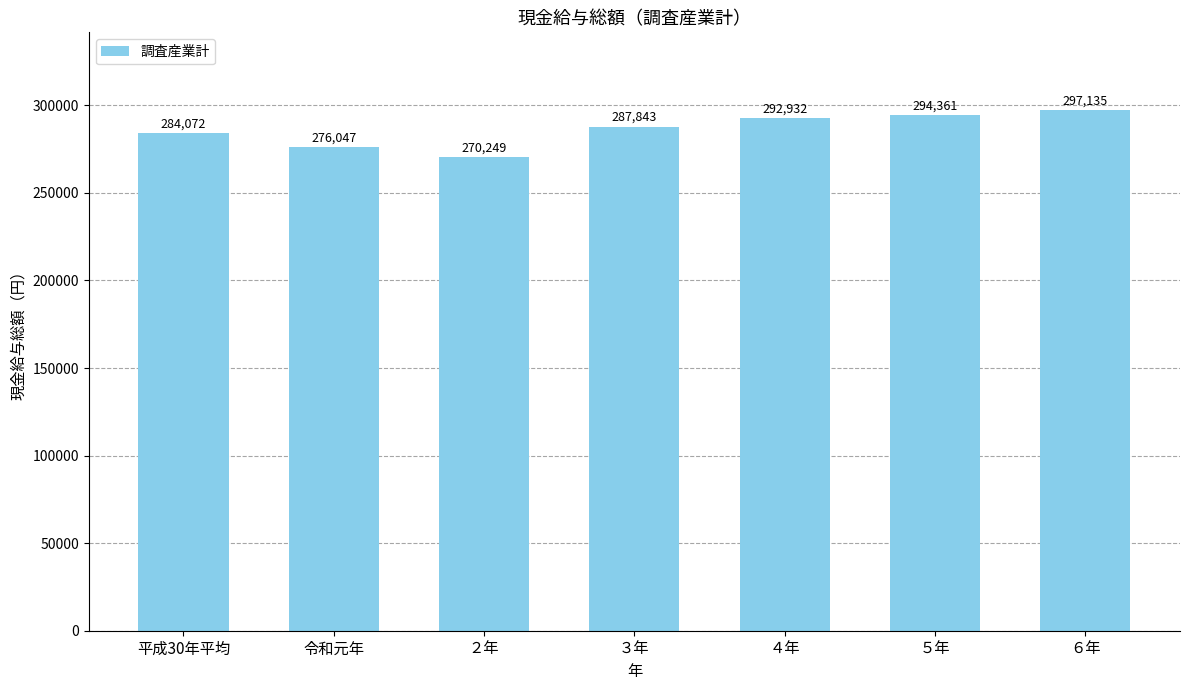

What is the value of the 2nd bar from the left?

276047